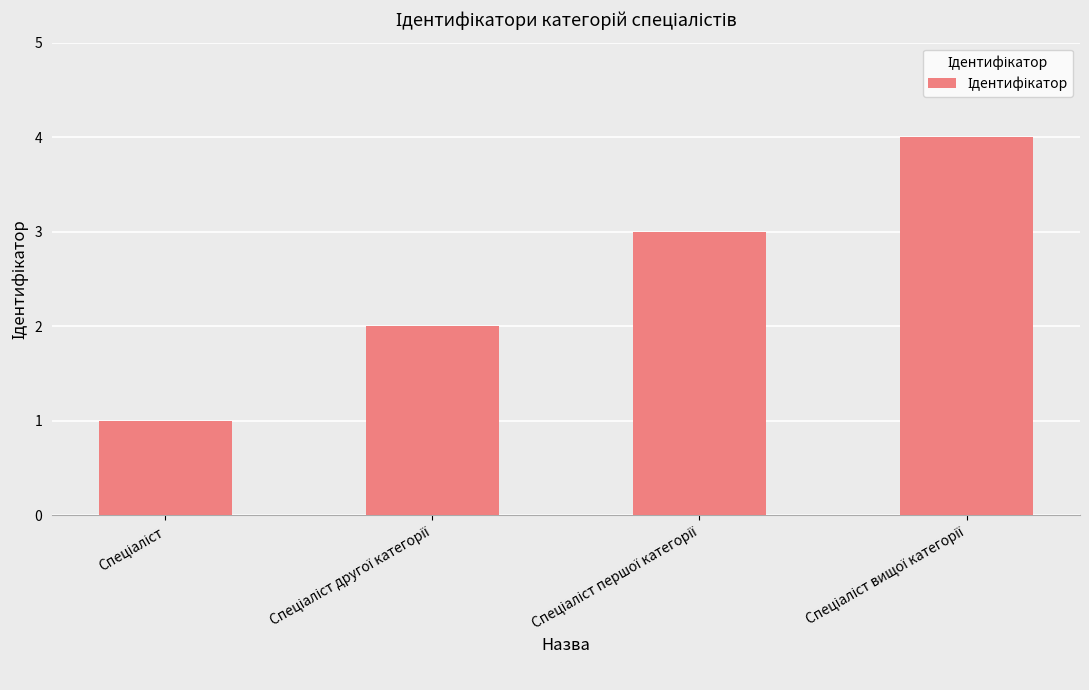

What is the greatest value displayed?

4